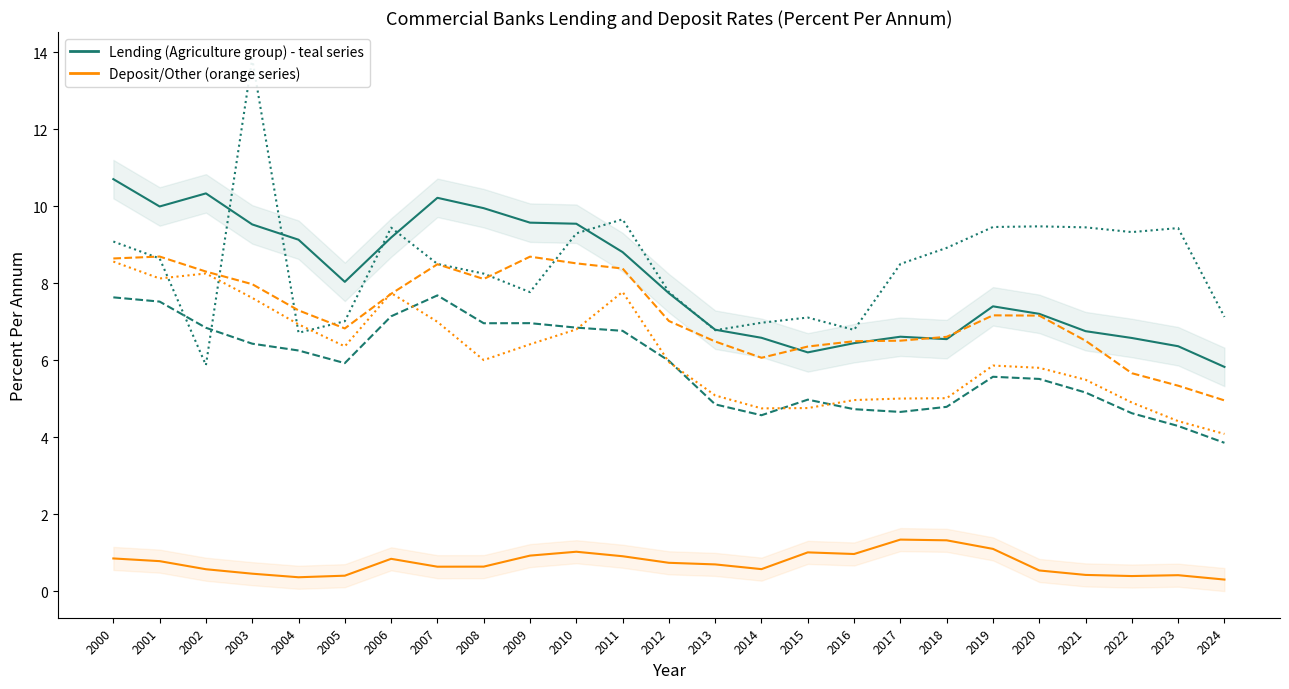

What is the difference between the second highest and minimum values in the Real Estate series?

4.2